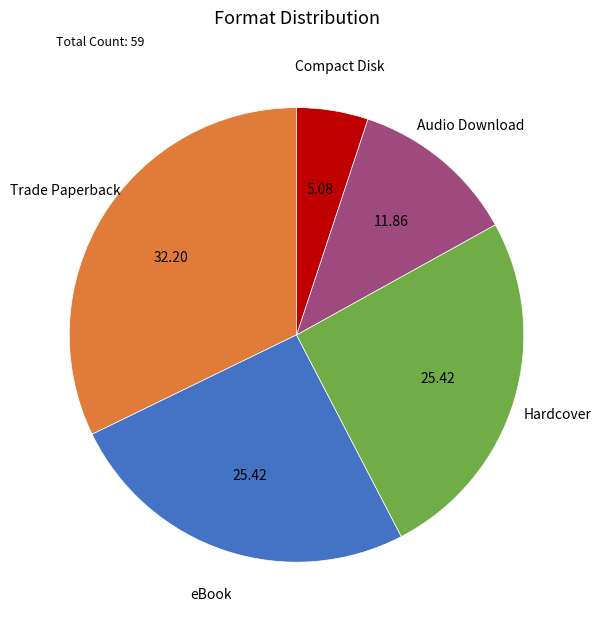

Is there a majority slice in this chart?

No